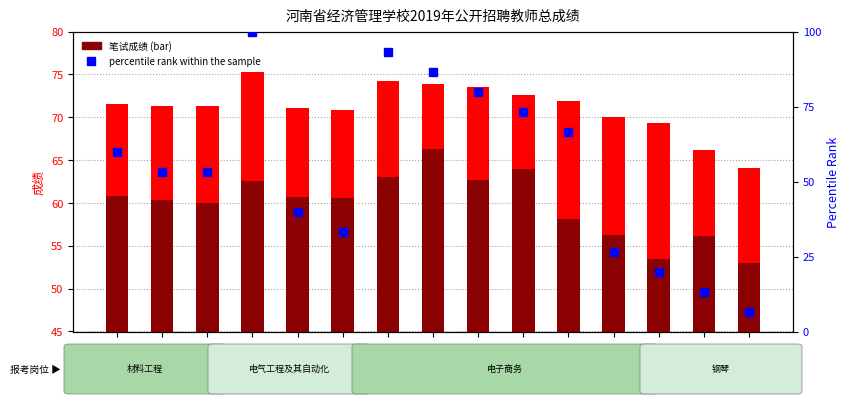

Which label corresponds to the smallest value in the chart?

庄小金